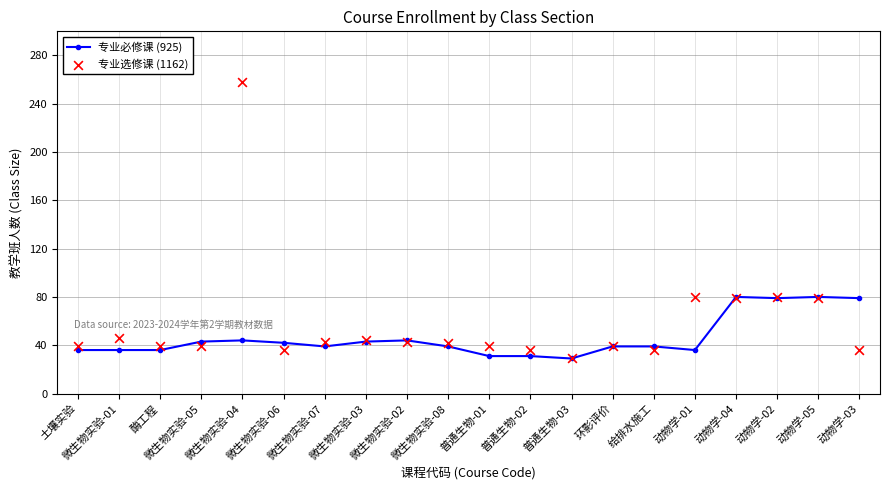

At which category is the sum across all series the highest?

微生物实验-04